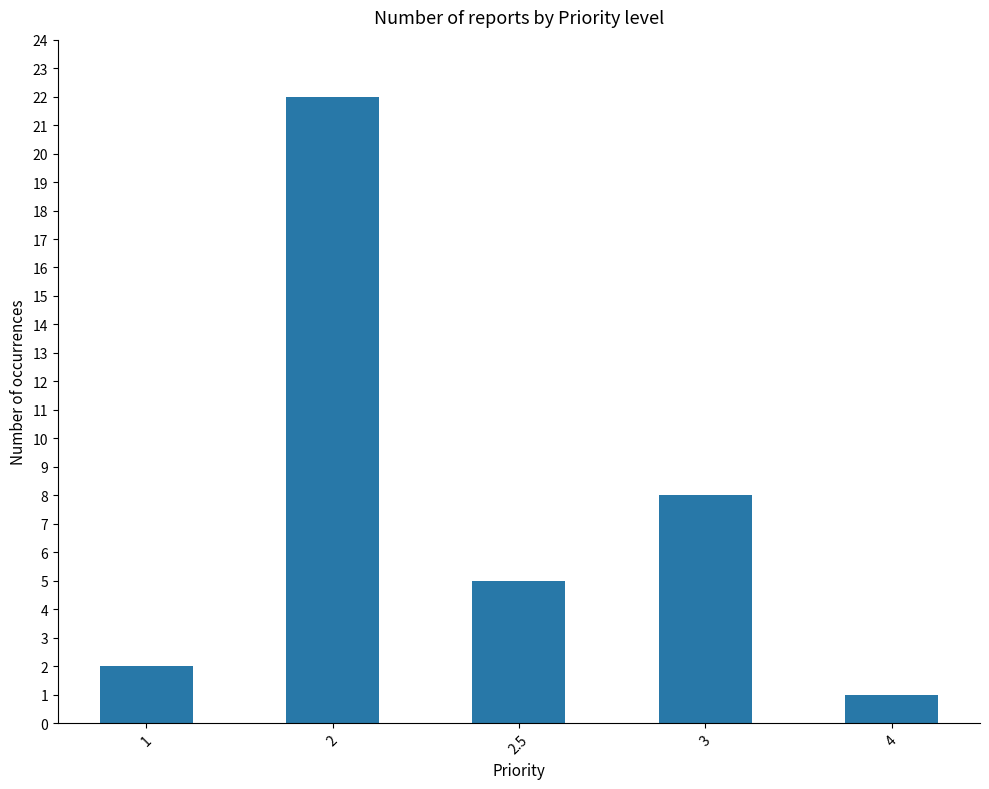

True or false: the data shows 2 at 1.

True